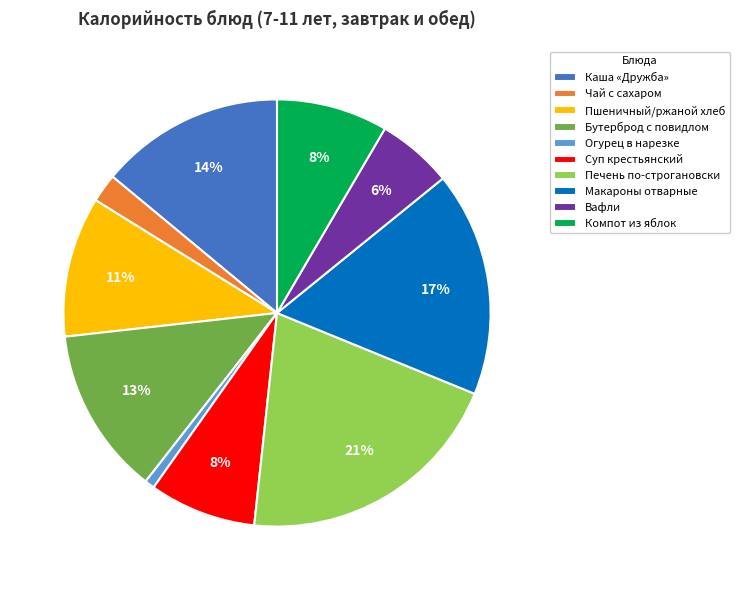

Does Огурец в нарезке account for over 50% of the chart?

No